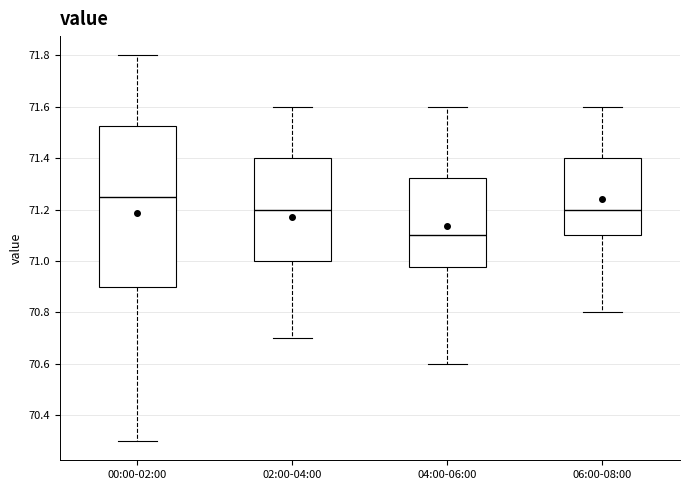

Which box is the tallest, from its lower edge to its upper edge?

00:00-02:00